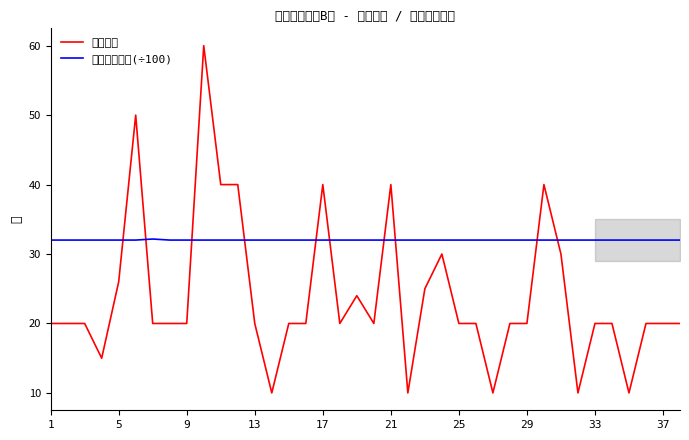

How many lines are shown in the chart?

2